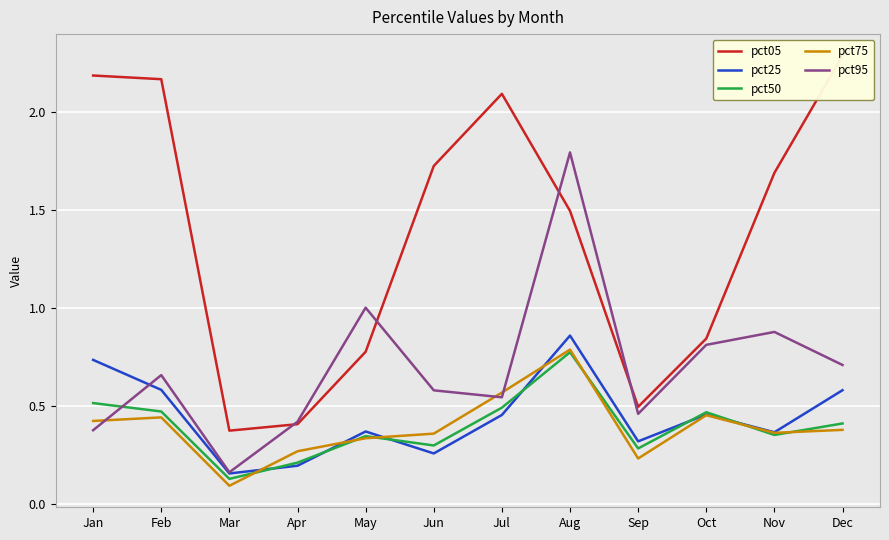

How many times do pct95 and pct50 cross each other?

1